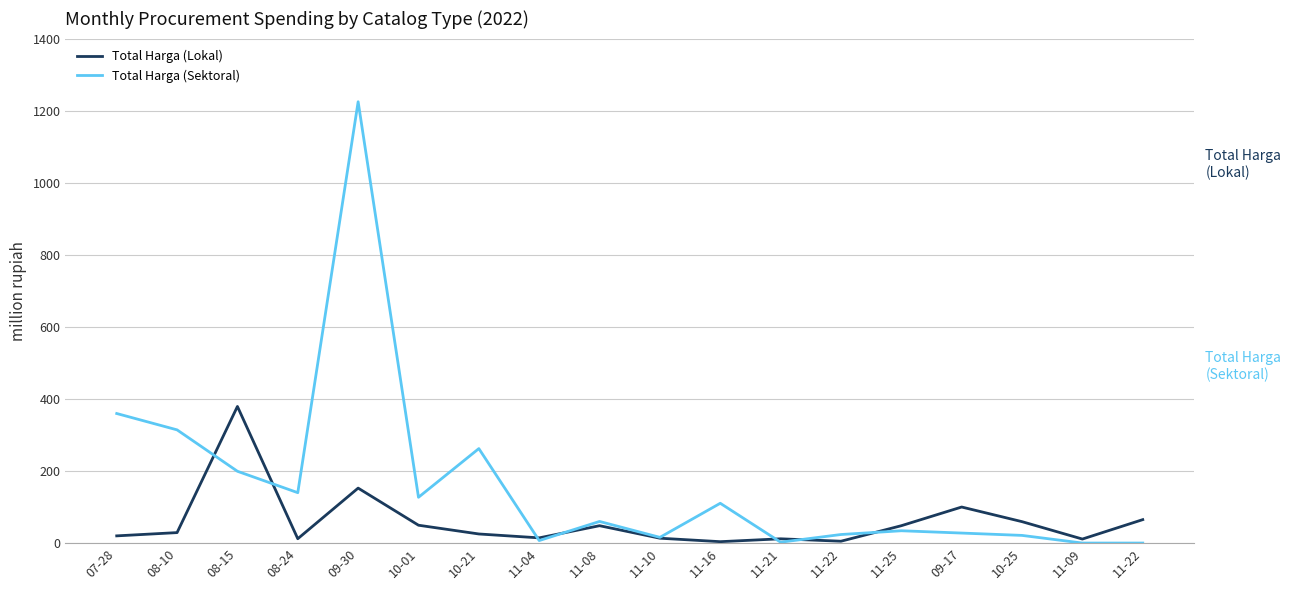

What is the value of the Total Harga (Sektoral) point at the 9th from the left?

59935000